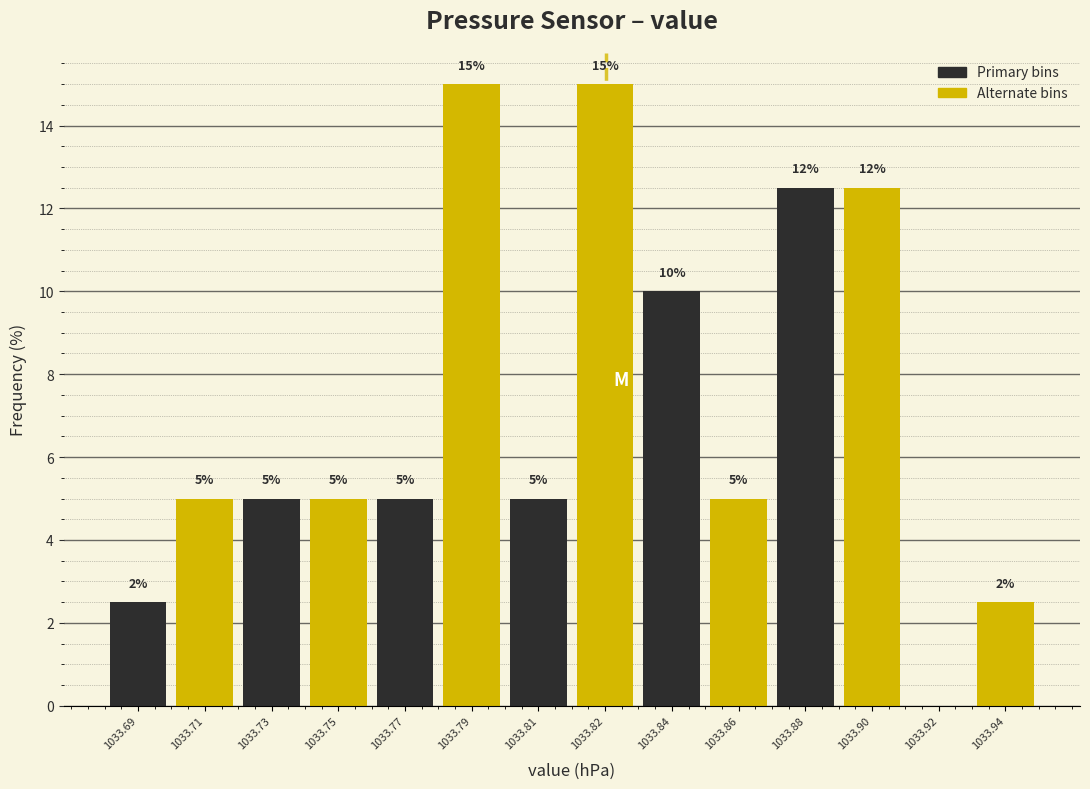

What is the change in value from 1033.69 to 1033.88?

+10.0